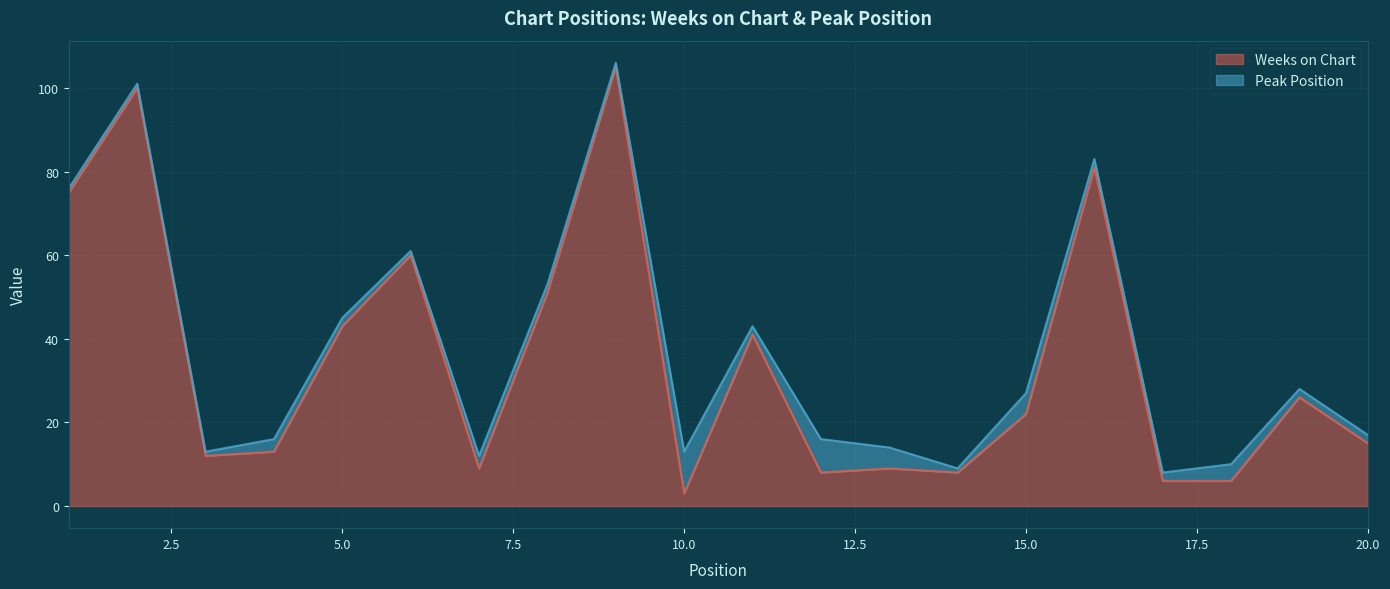

Where is the first local minimum?

3